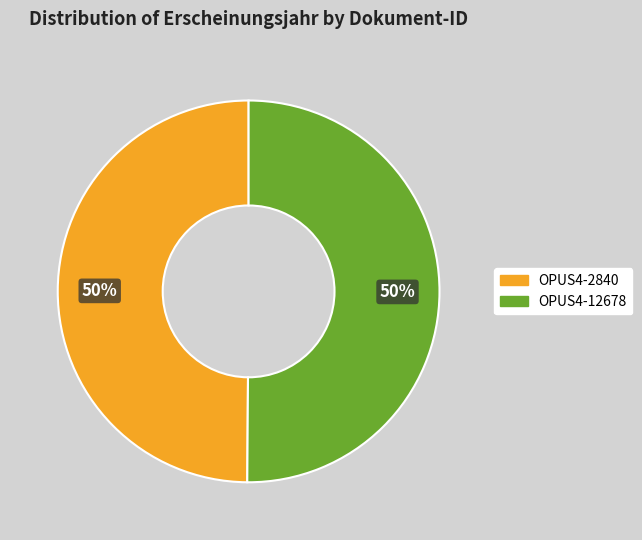

Do OPUS4-2840 and OPUS4-12678 together represent more than half of the pie?

Yes